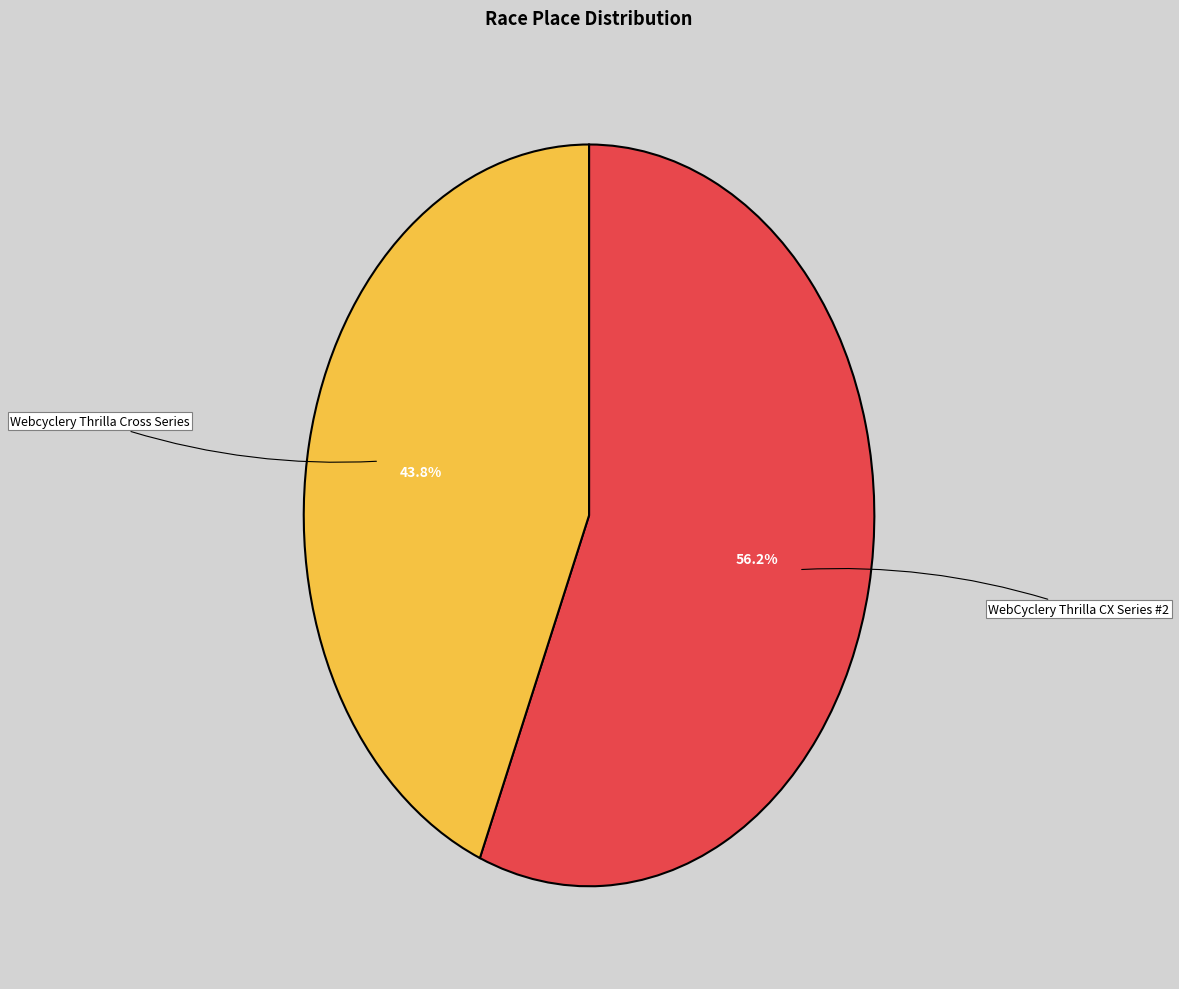

To the nearest percent, what is the average slice percentage?

50%